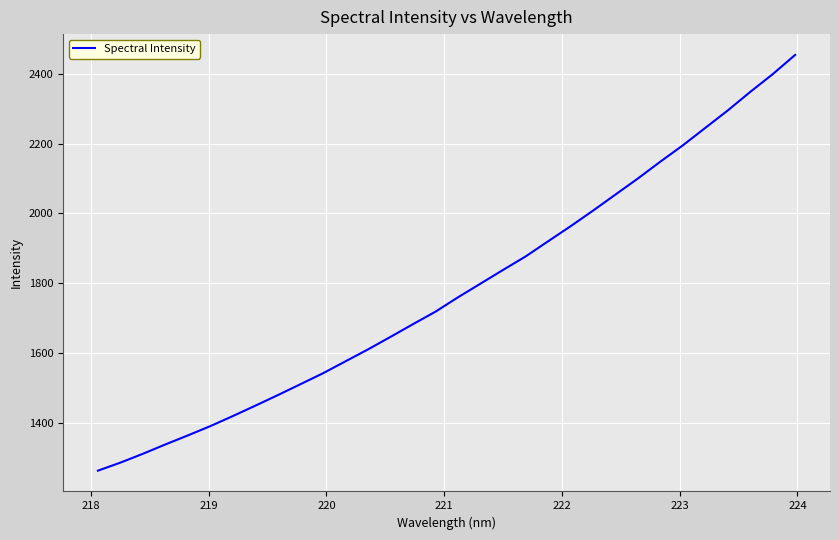

How many series are shown in this chart?

1